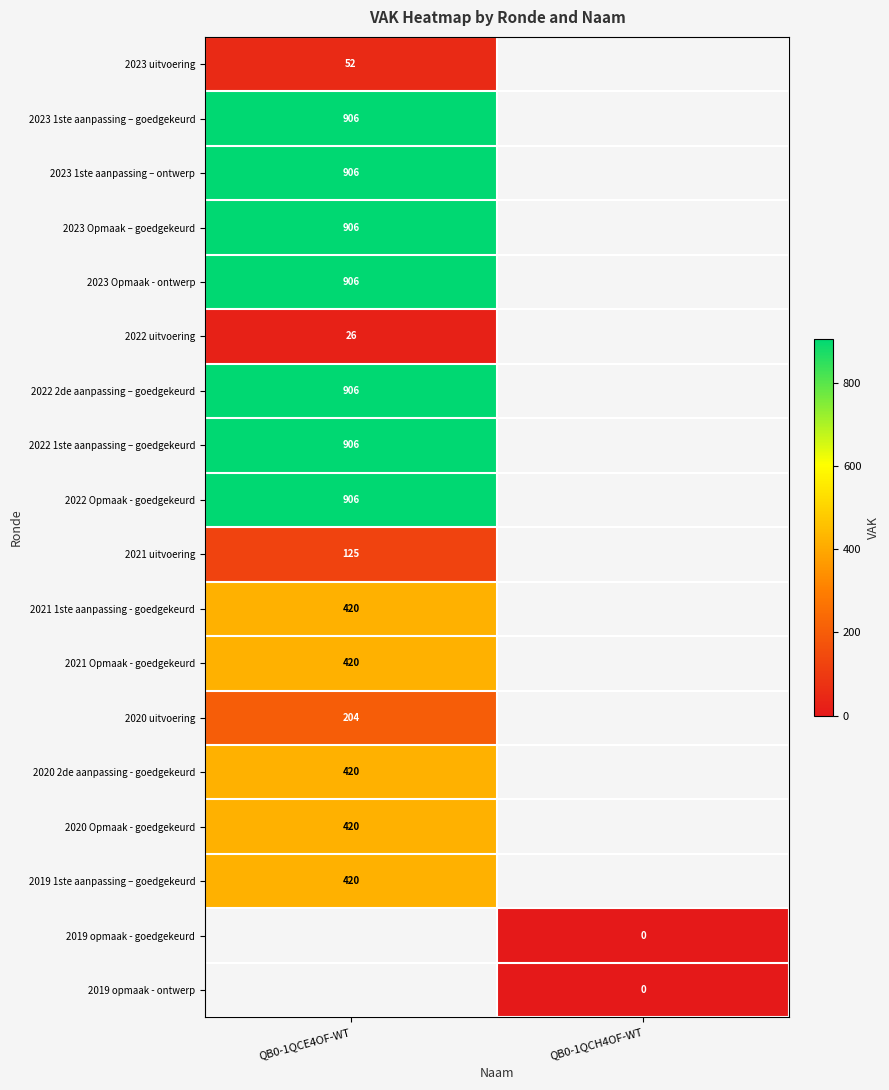

The 2022 uitvoering series shows 10 at QB0-1QCE4OF-WT. True or false?

False